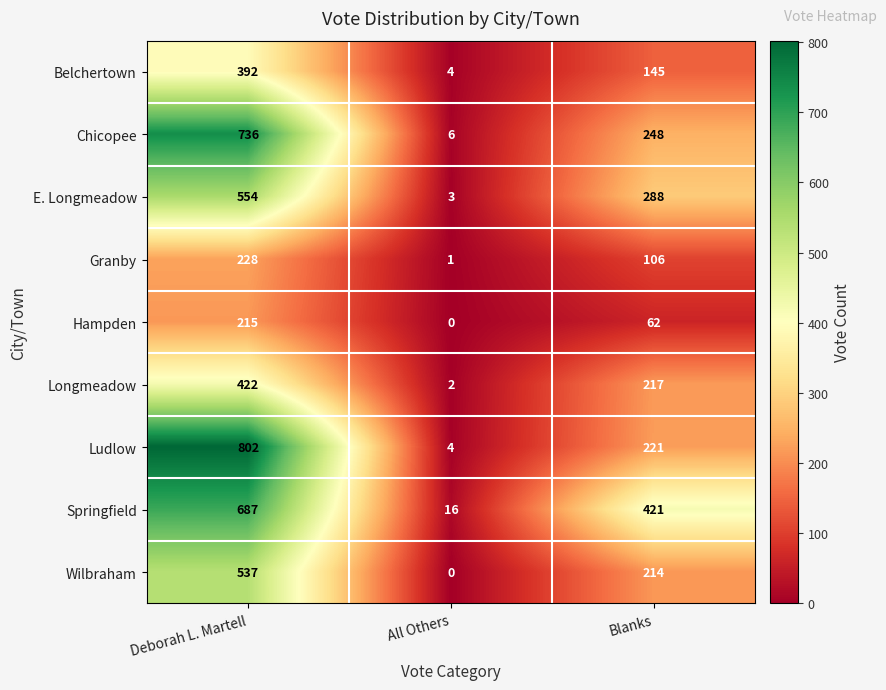

True or false: Longmeadow has a value of 2 at All Others.

True